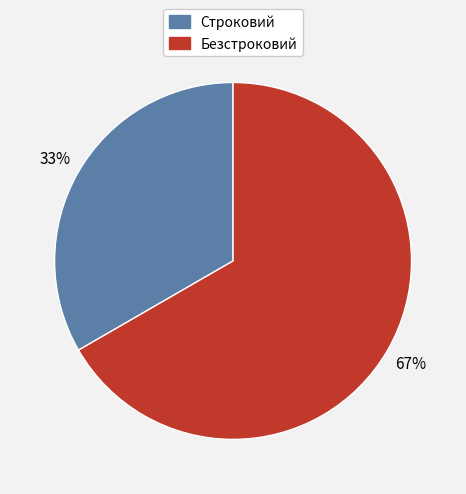

Which category has the biggest portion of the pie?

Безстроковий